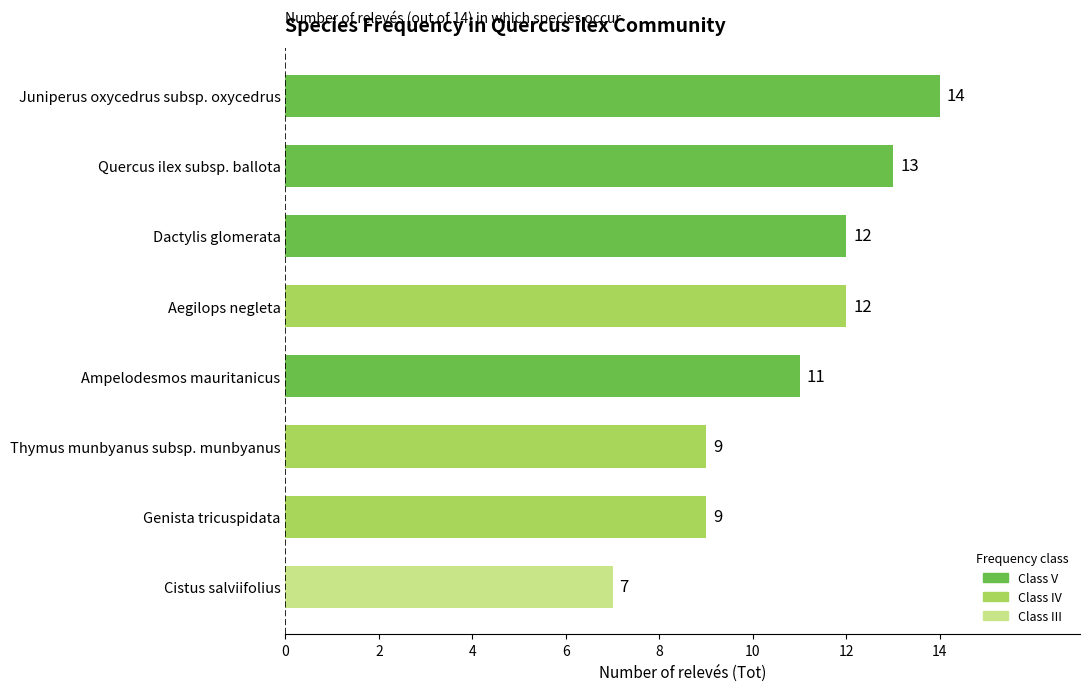

How many data points does each series have?

8